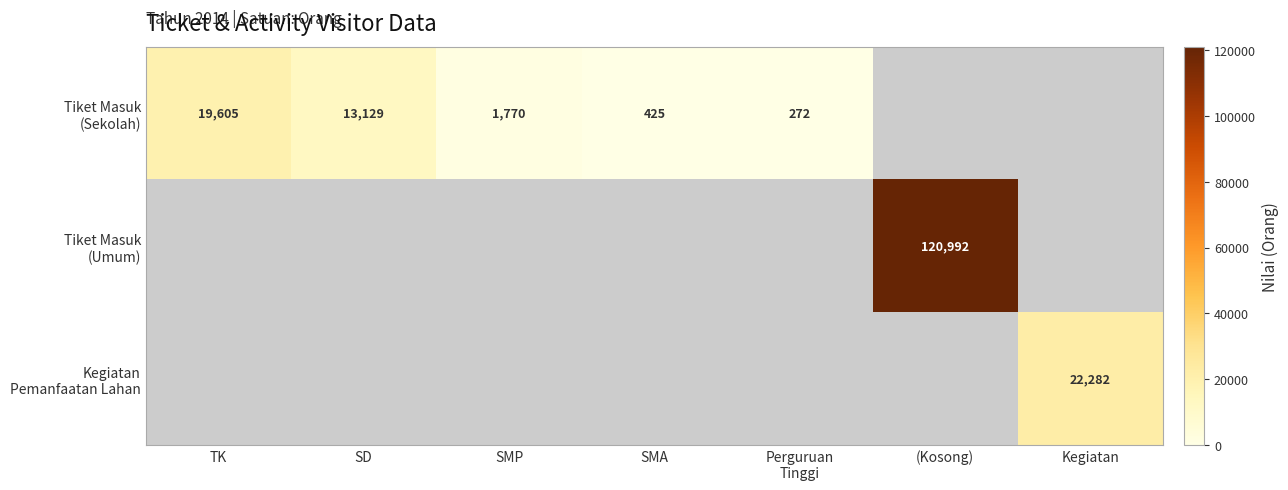

What is the approximate value of Tiket Masuk (Sekolah) at SMA?

425.0